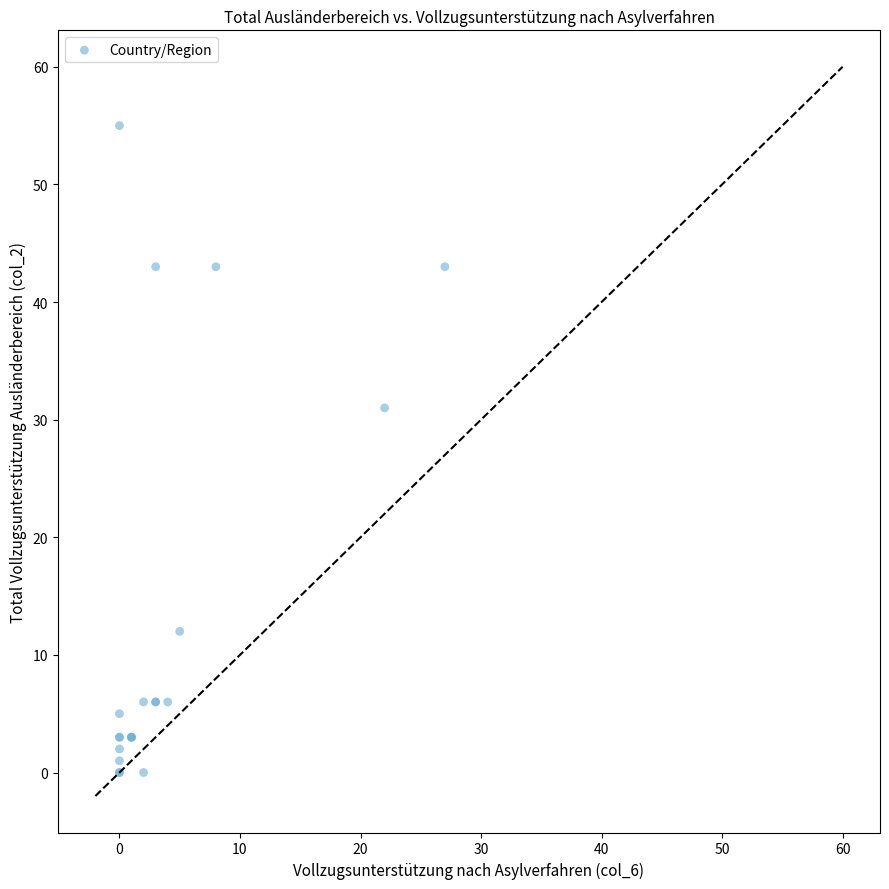

What Y value in the scatter plot is closest to 27?

31